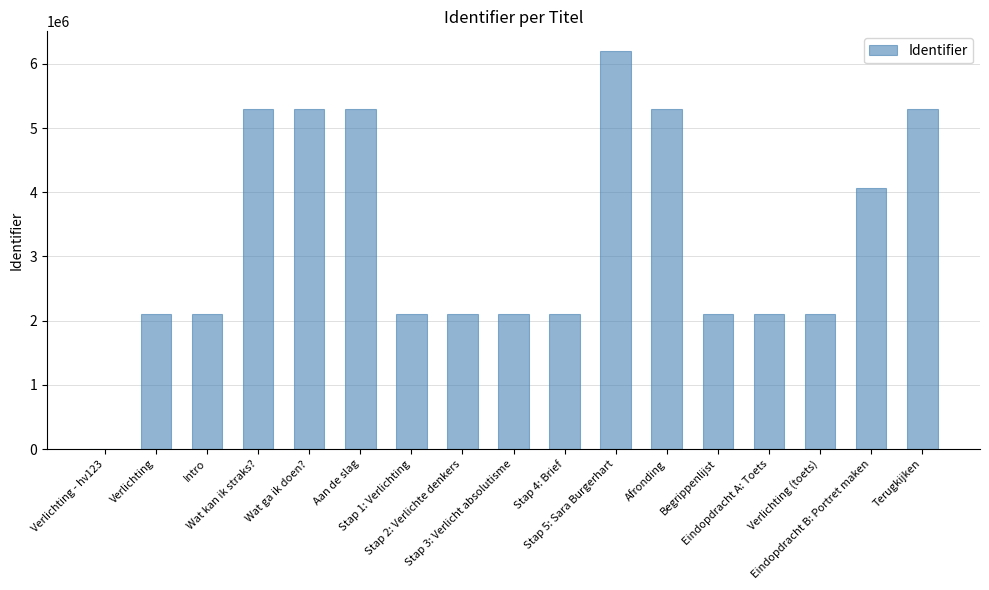

What is the greatest value displayed?

6198287